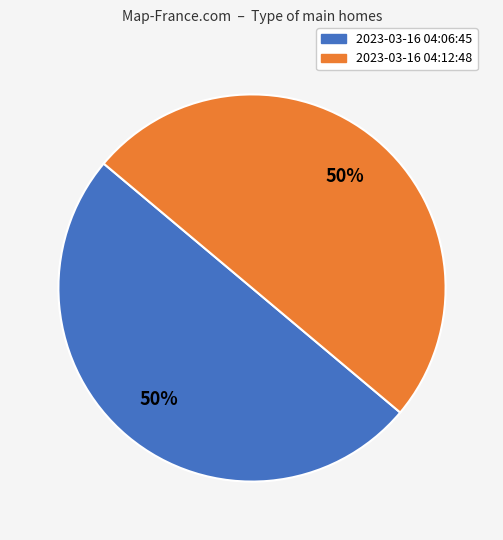

To the nearest percent, what is the average slice percentage?

50%